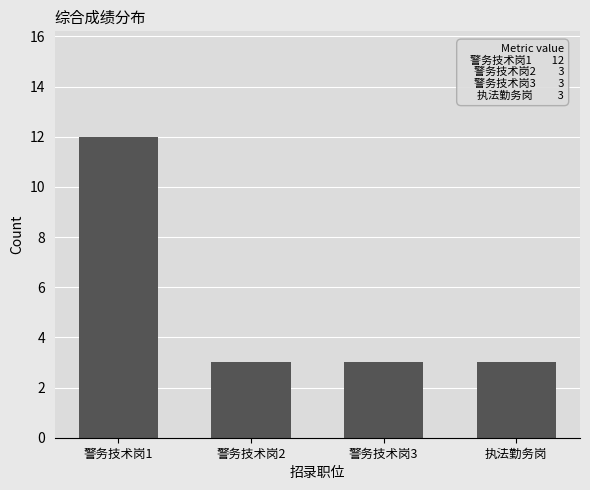

What is the difference between the maximum and minimum values?

9